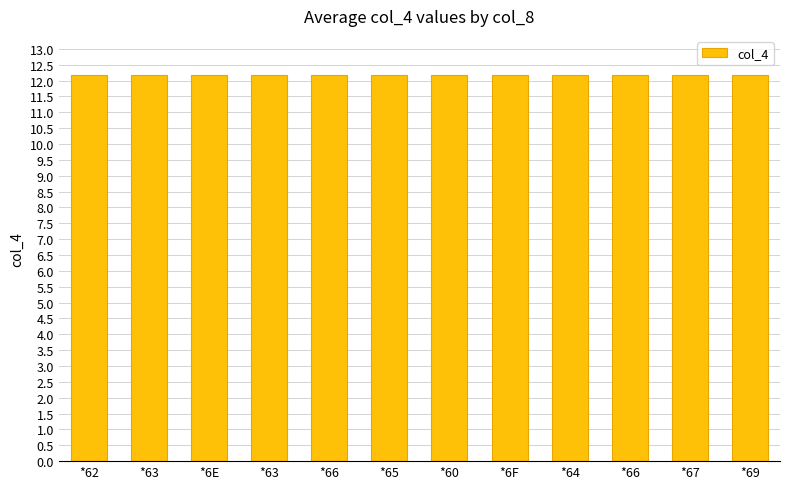

What is the smallest value displayed?

12.2